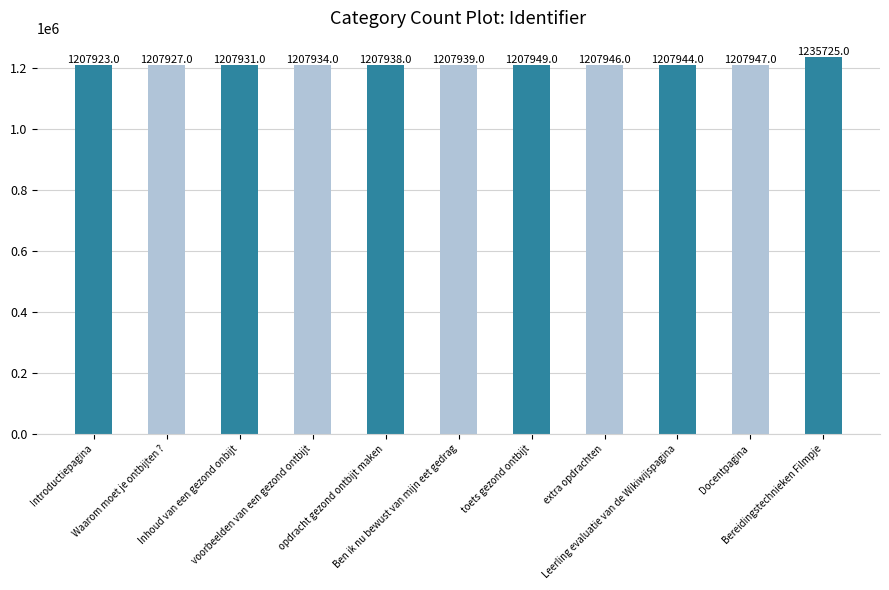

What value does the data have at voorbeelden van een gezond ontbijt?

1207934